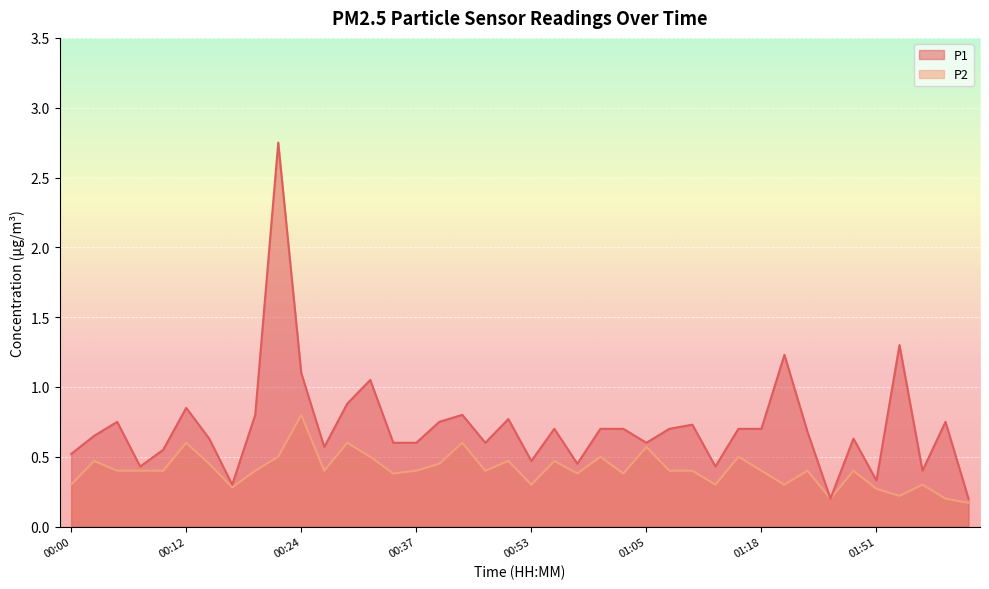

What is the total value across all series at 00:24?

1.9